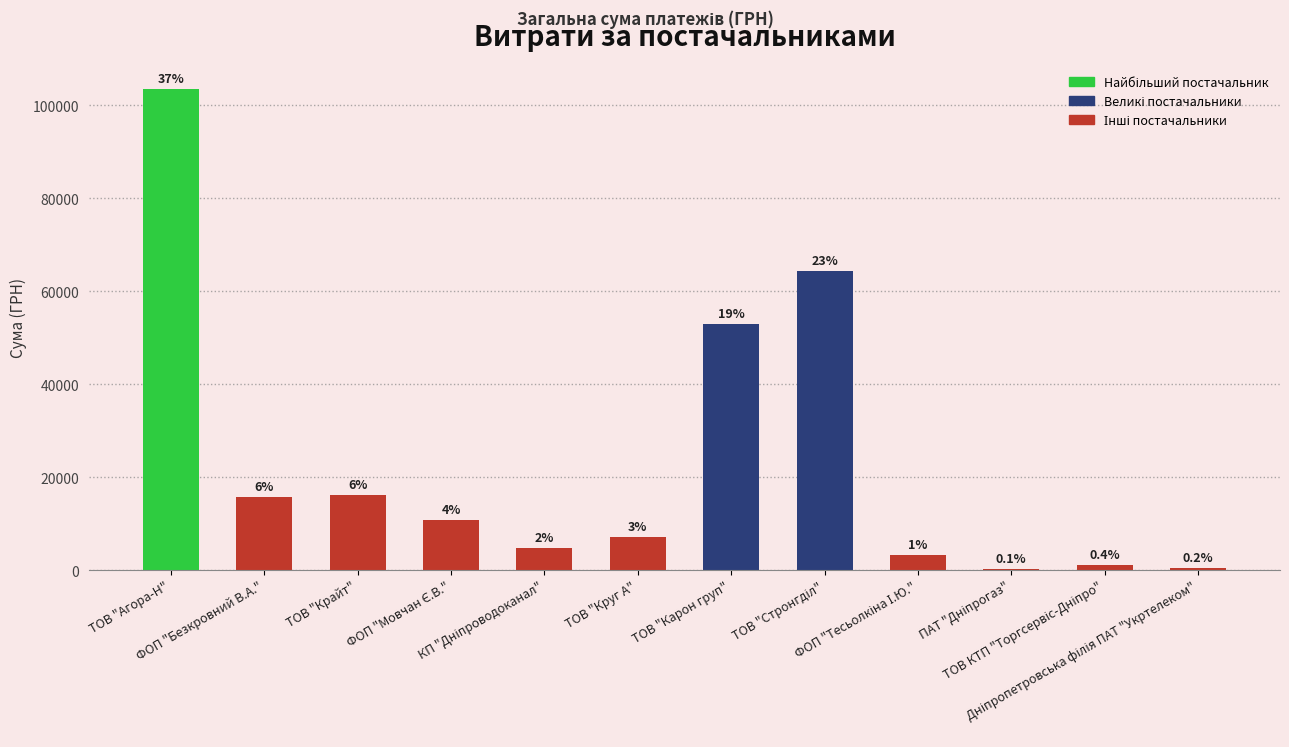

The value at ТОВ "Стронгділ" is 42695.2. True or false?

False